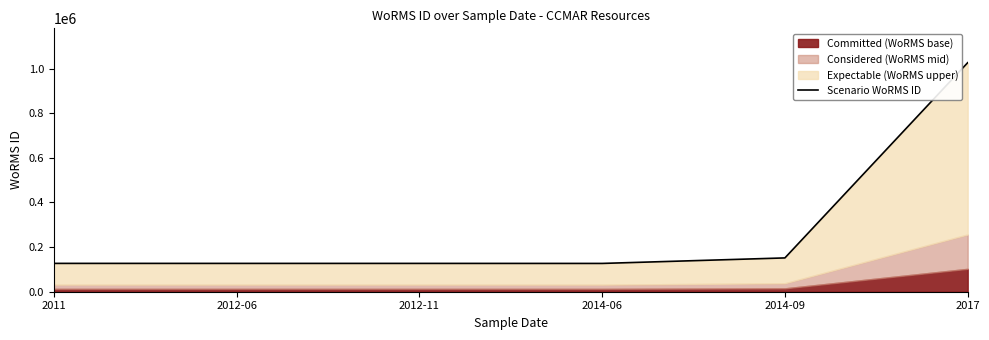

How many interior local valleys (lower than both neighbors) does the data have?

1